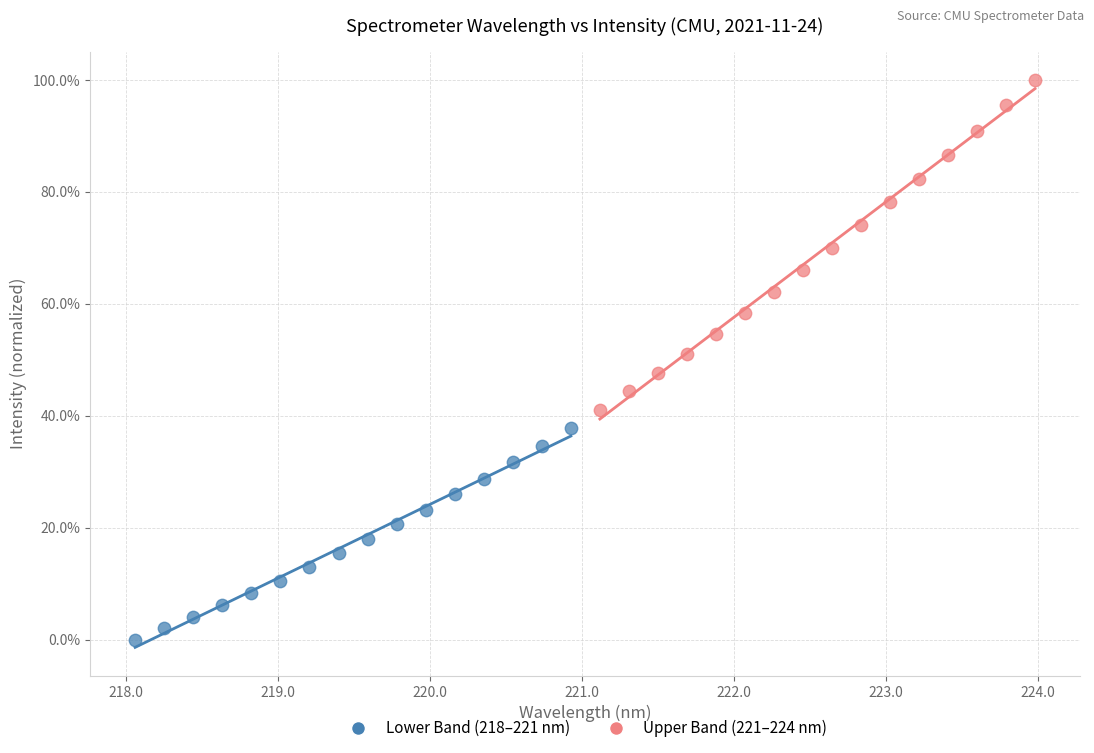

Which series contains the lowest Y value?

Lower Band (218–221 nm)